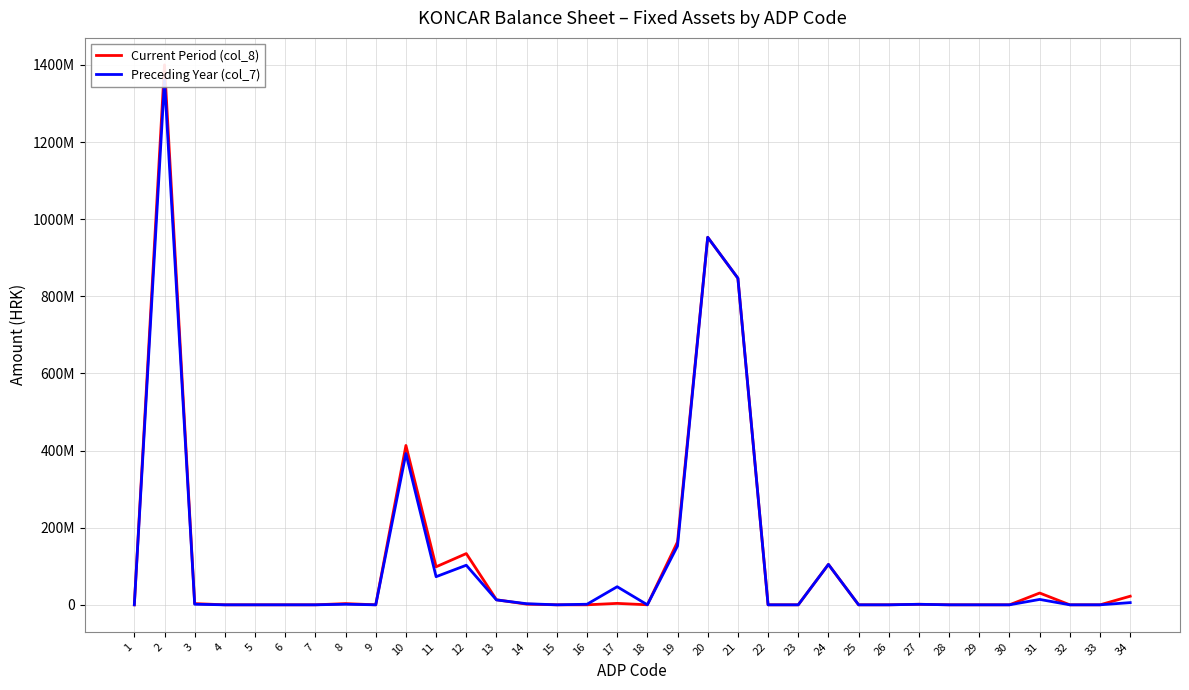

Reading right to left, what are all the values shown in this chart?

Current Period (col_8): 22296088	0	0	30588787	0	0	0	1443050	0	0	104776367	0	0	846818715	953038132	163159694	69446	3714115	0	0	1728557	13102190	132843744	98596896	413214642	0	3161796	0	0	0	0	3161796	1400003357	0
Preceding Year (col_7): 5696007	0	0	13988706	0	0	0	1331330	0	0	104776367	0	0	846929805	953037502	152625470	69446	46923821	1490571	0	2840325	12701404	102630956	72935155	392217148	0	1441796	0	0	0	0	1441796	1360685152	0